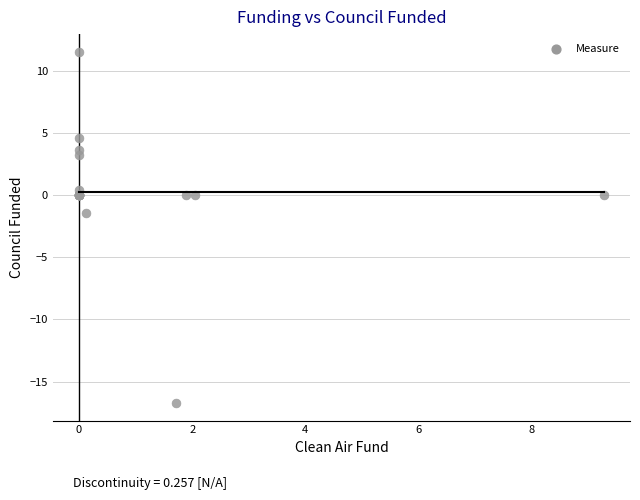

What Y value in the scatter plot is closest to -2?

-1.5